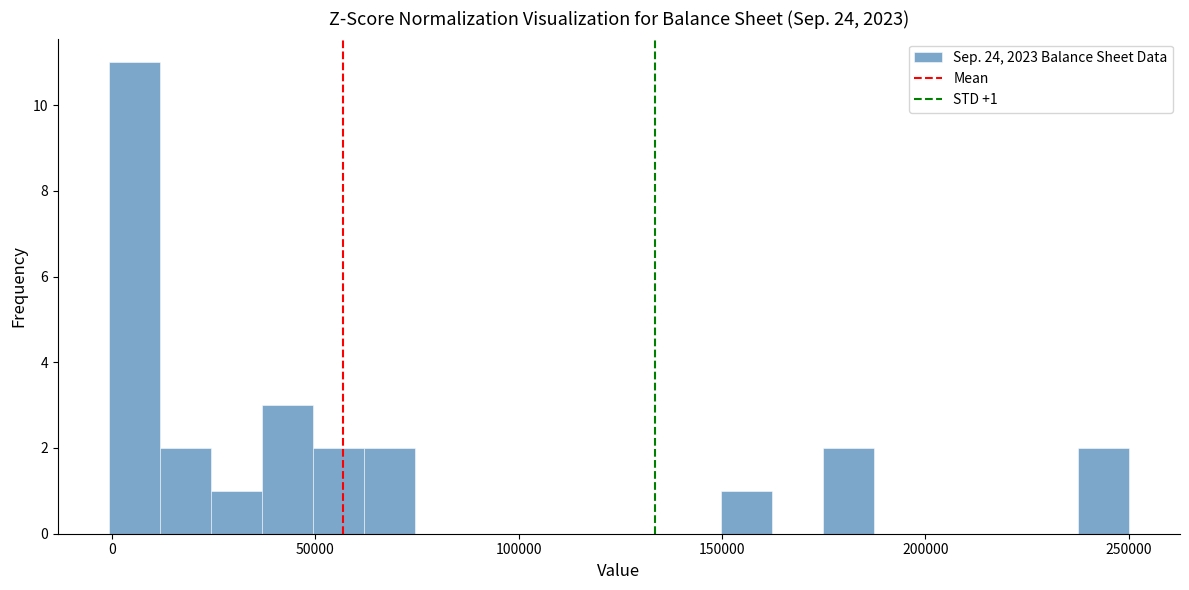

Around what value on the x-axis is the tallest bar? Give the approximate position of its centre, as read against the axis.

5000